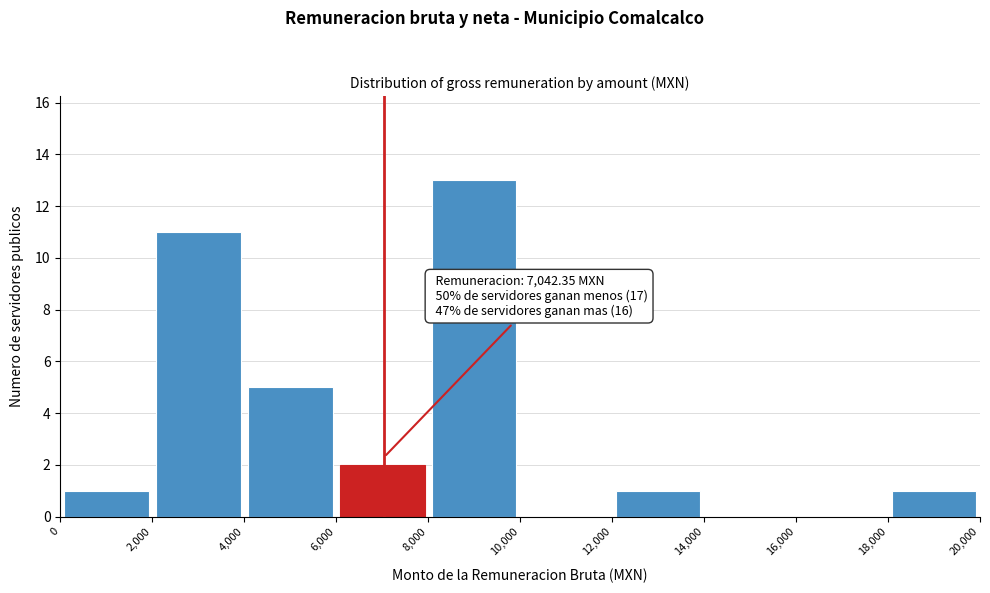

Which range on the x-axis has the tallest bar?

8,000 to 10,000